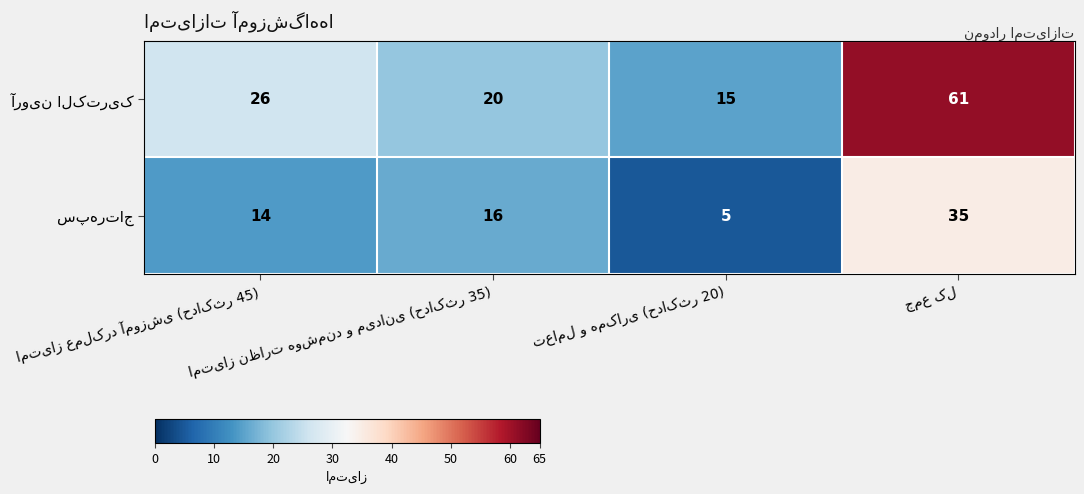

How many data points does each series have?

4